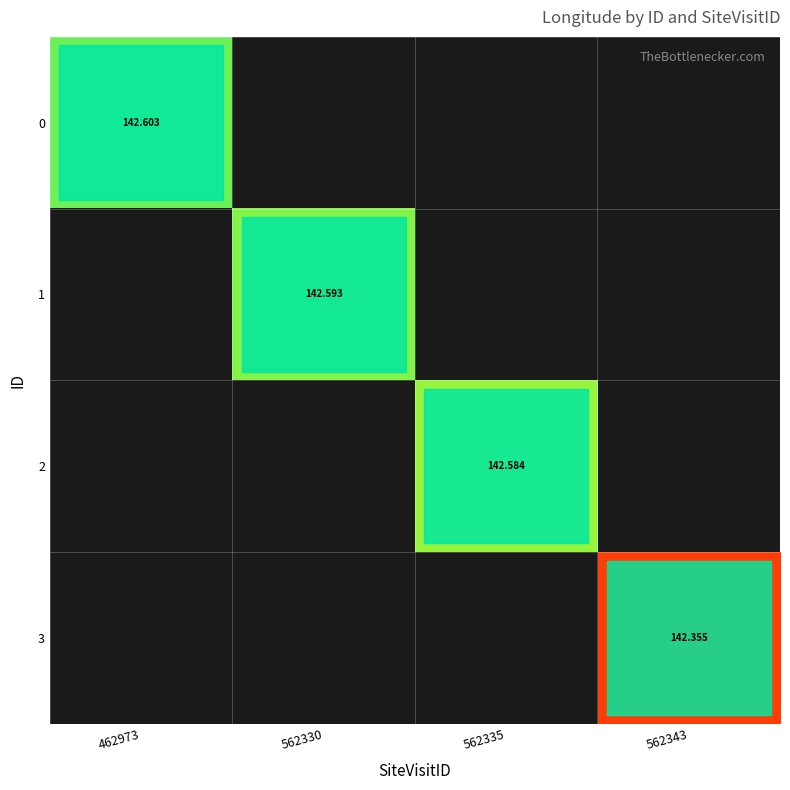

True or false: 1 has a value of 142.6 at 562330.

True